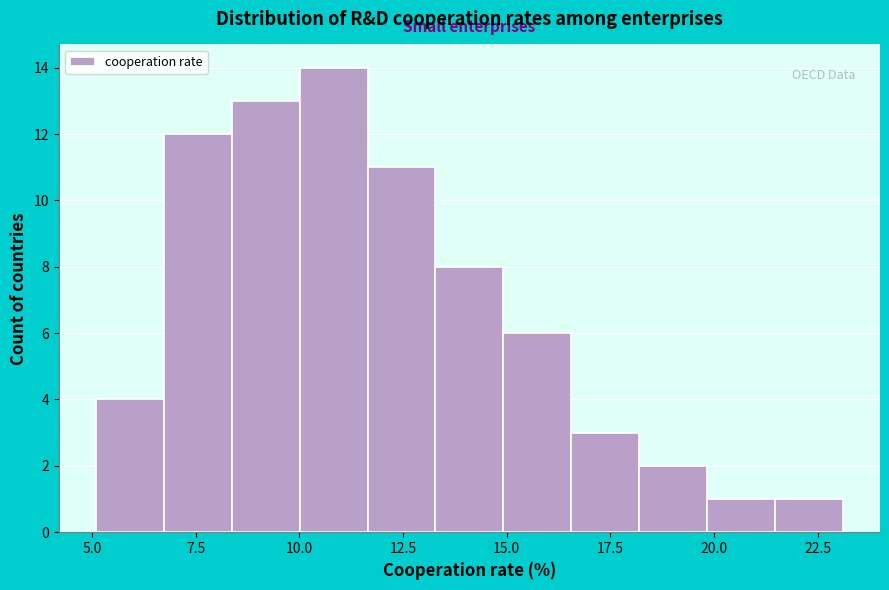

Read against the x-axis, roughly where is the centre of the tallest bar?

11.0